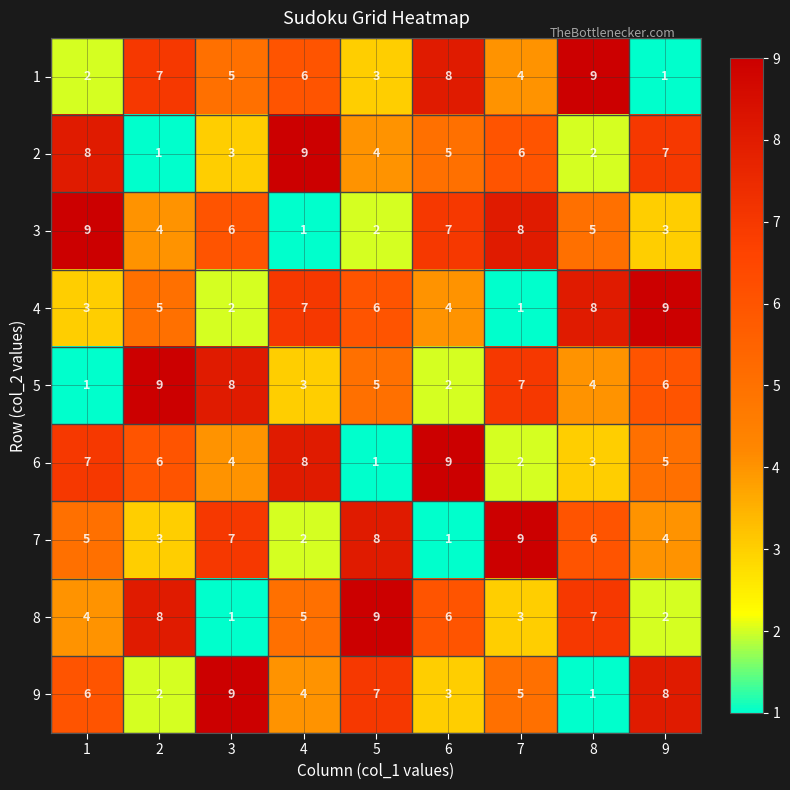

What is the total value across all series at 9?

45